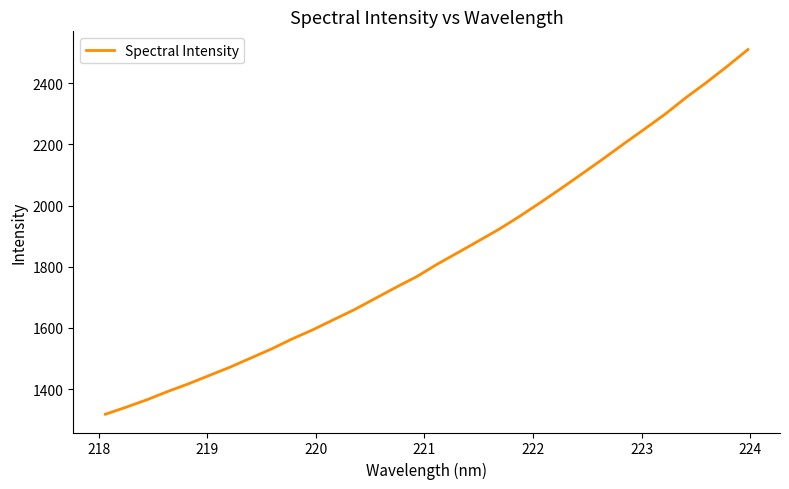

What is the difference between the maximum and minimum values?

1192.4